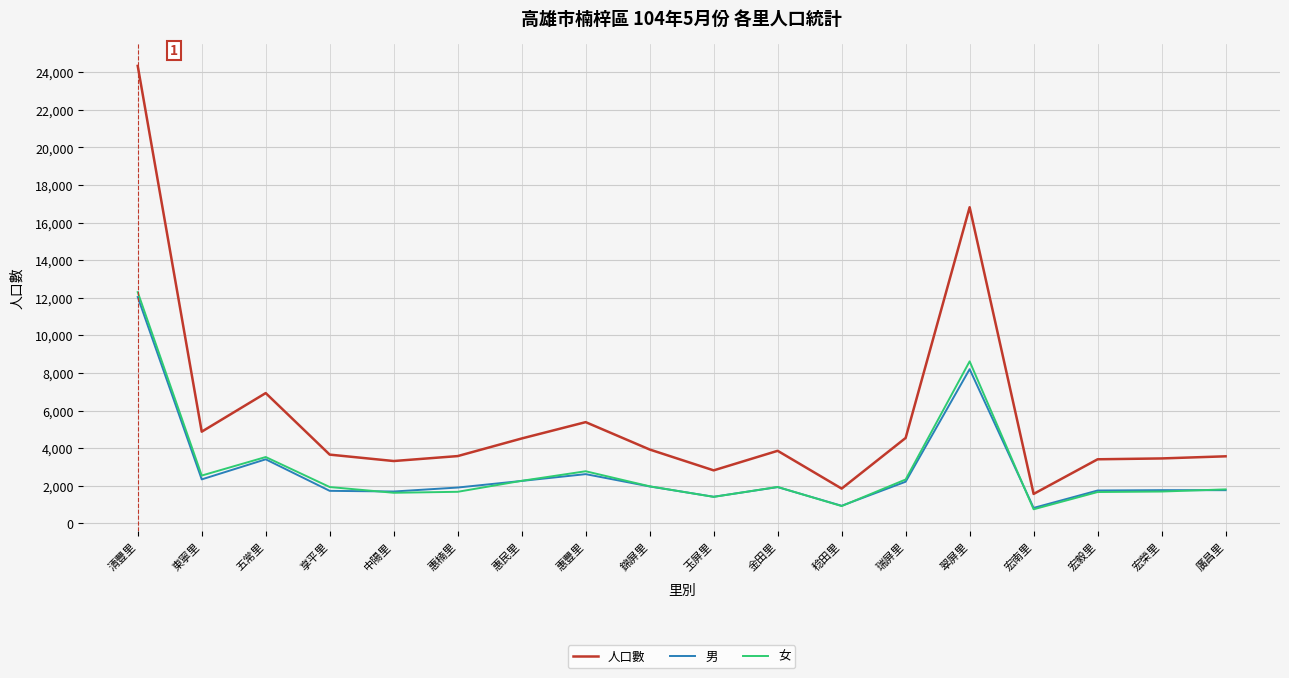

In 人口數, how many points are lower than both neighbors (excluding endpoints)?

5